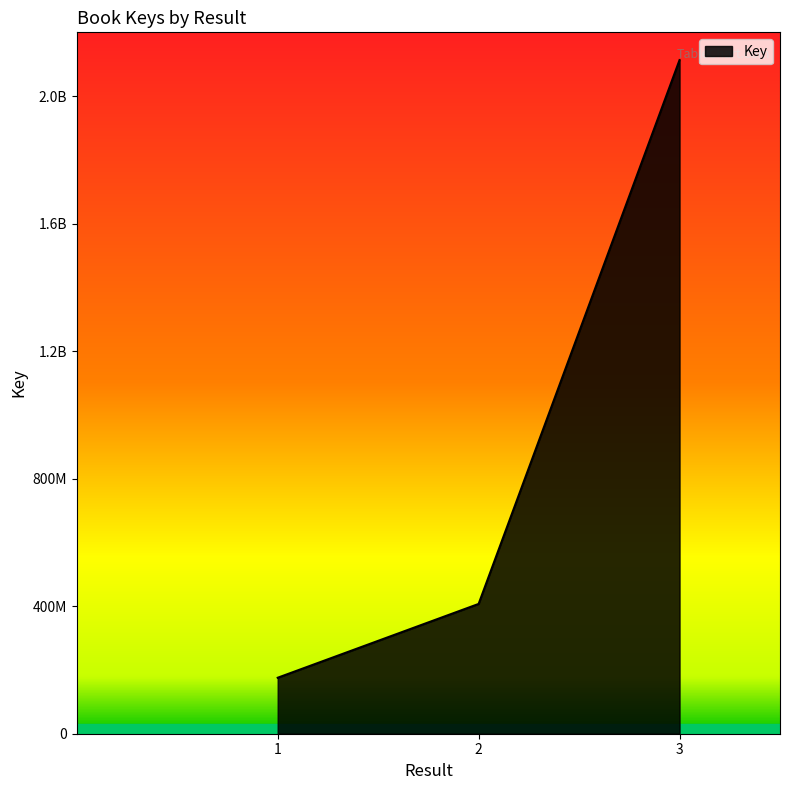

Is this an area chart (filled region under the line)?

Yes